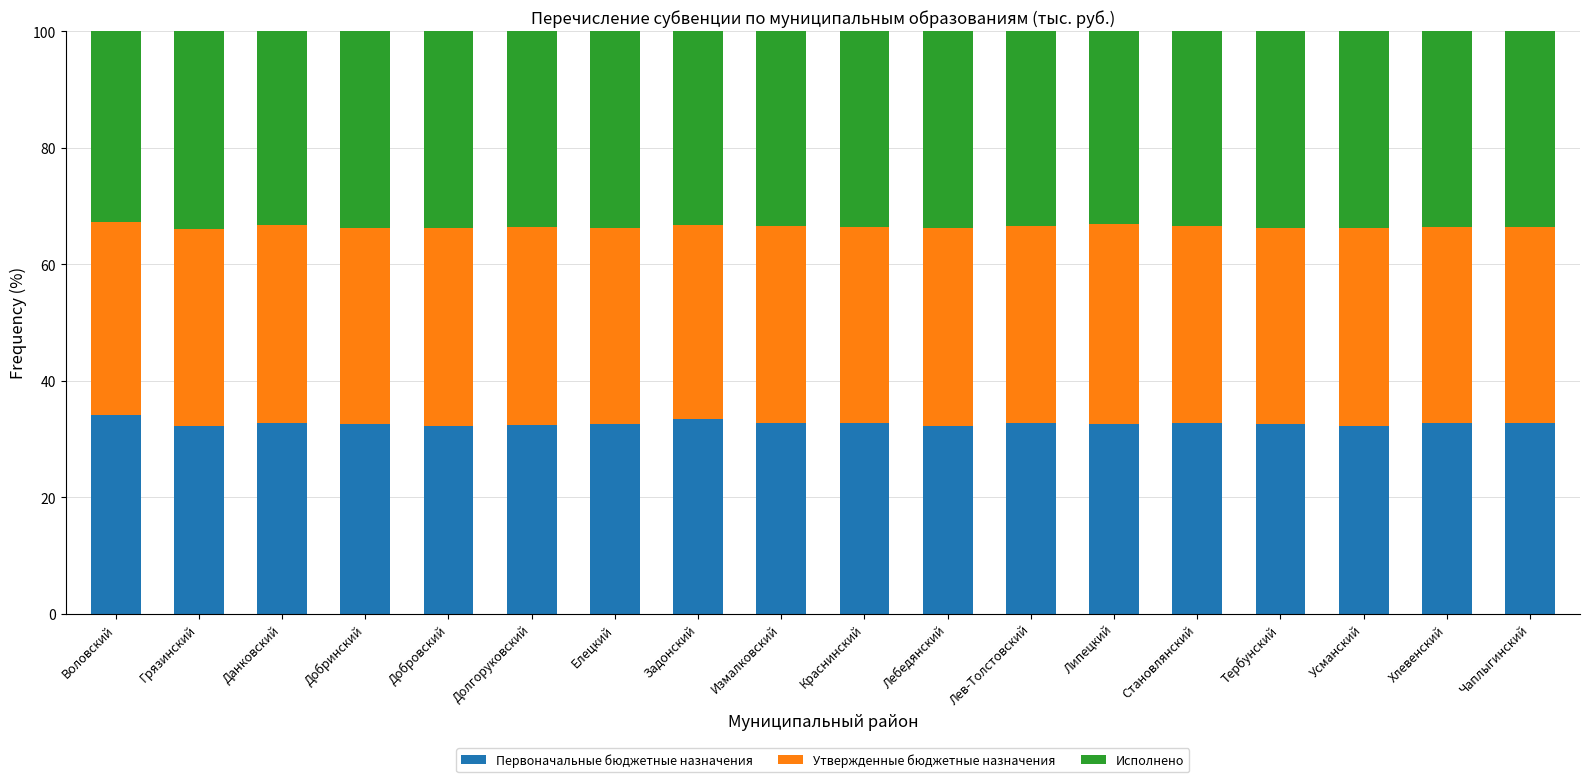

What is the minimum value for Первоначальные бюджетные назначения?

32.2